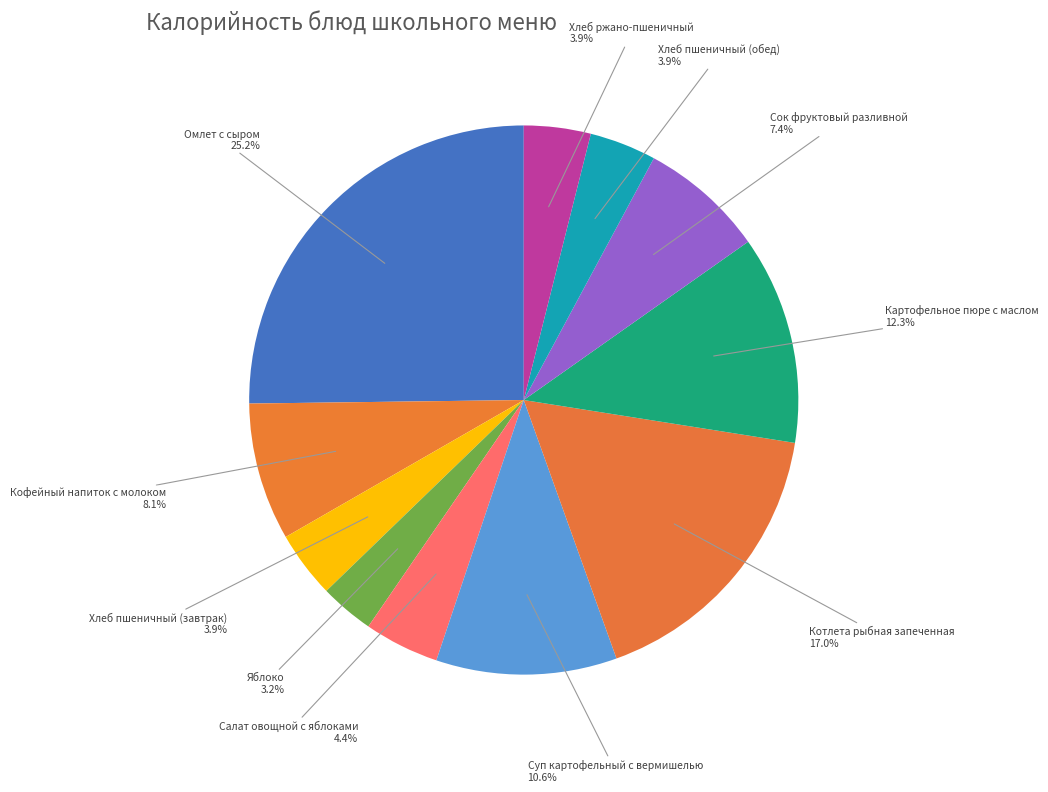

To the nearest percent, what is the difference between the largest and smallest slice percentages?

22%